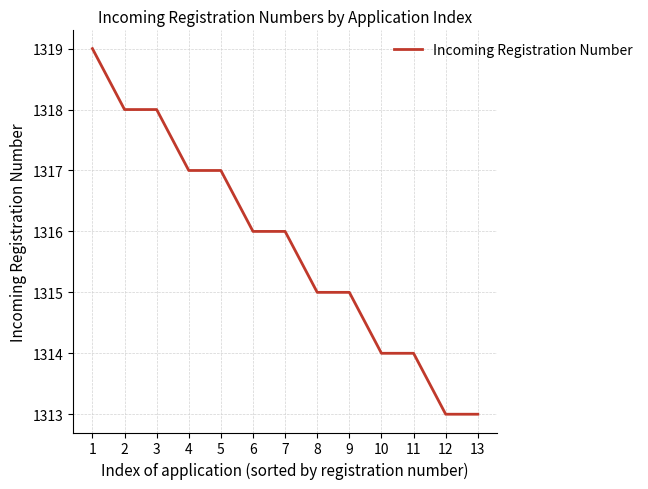

How many categories are shown in the chart?

13